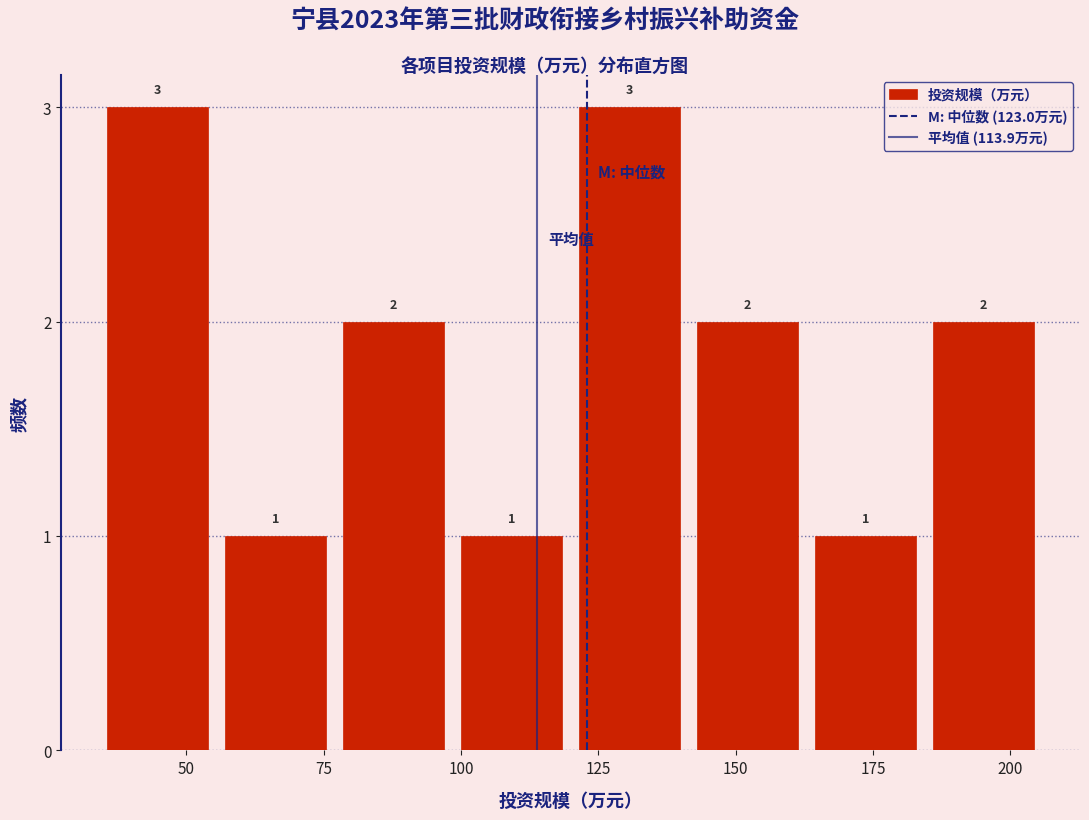

Reading left to right, list every bar in this chart as the range it spans on the x-axis followed by its height. The bar edges are not printed on the chart, so give them approximately, as read against the axis.

35 to 55: 3
55 to 75: 1
75 to 100: 2
100 to 120: 1
120 to 140: 3
140 to 165: 2
165 to 185: 1
185 to 205: 2